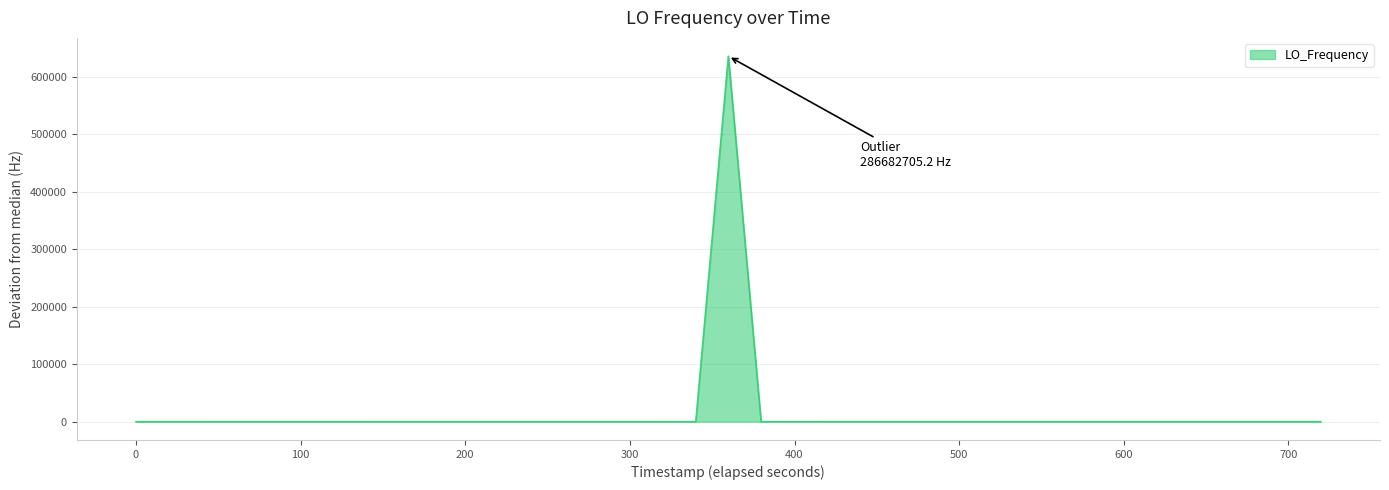

What is the difference between the maximum and minimum values?

635707.1